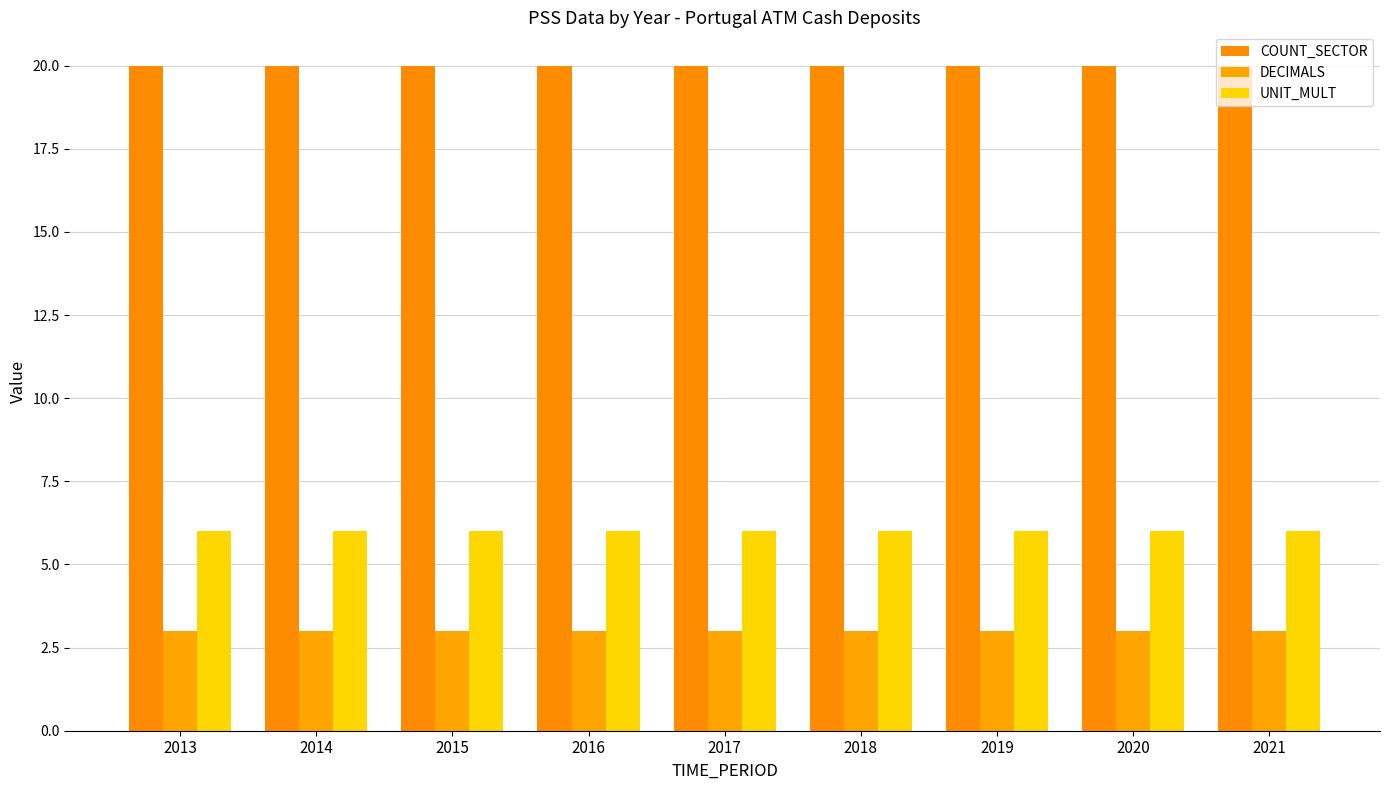

Which category has the lowest value across all series?

2013